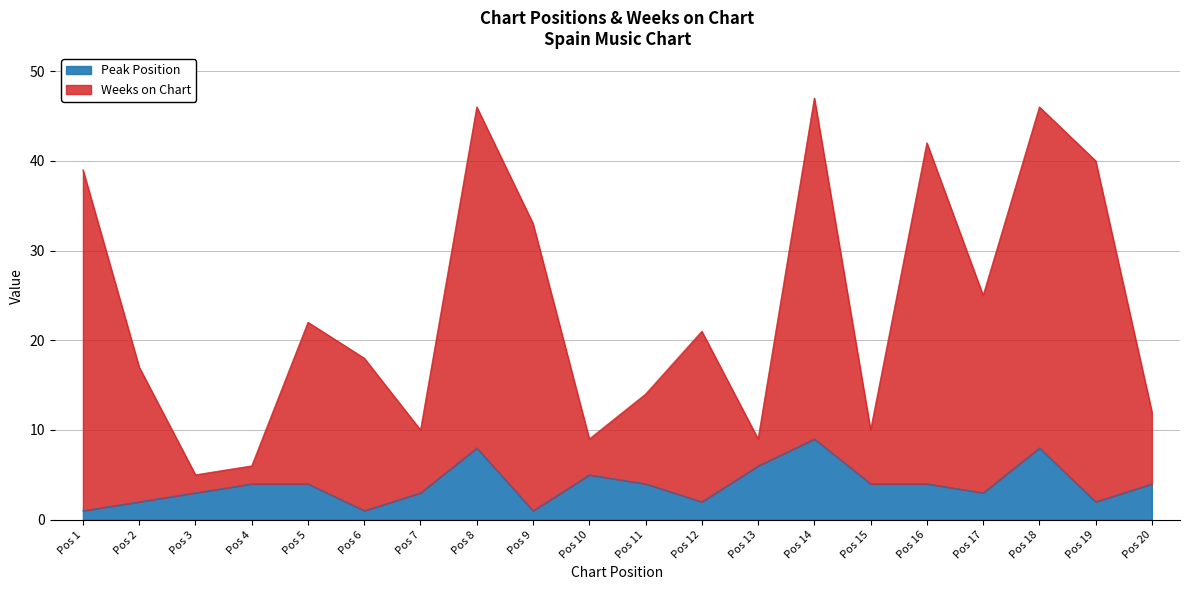

Which series has the largest total across all categories?

Weeks on Chart